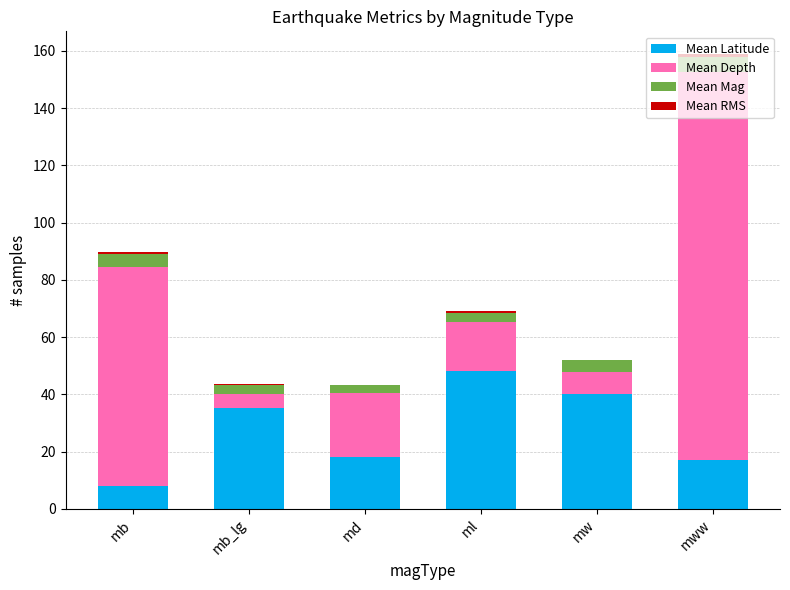

Count the number of data series in this chart.

4